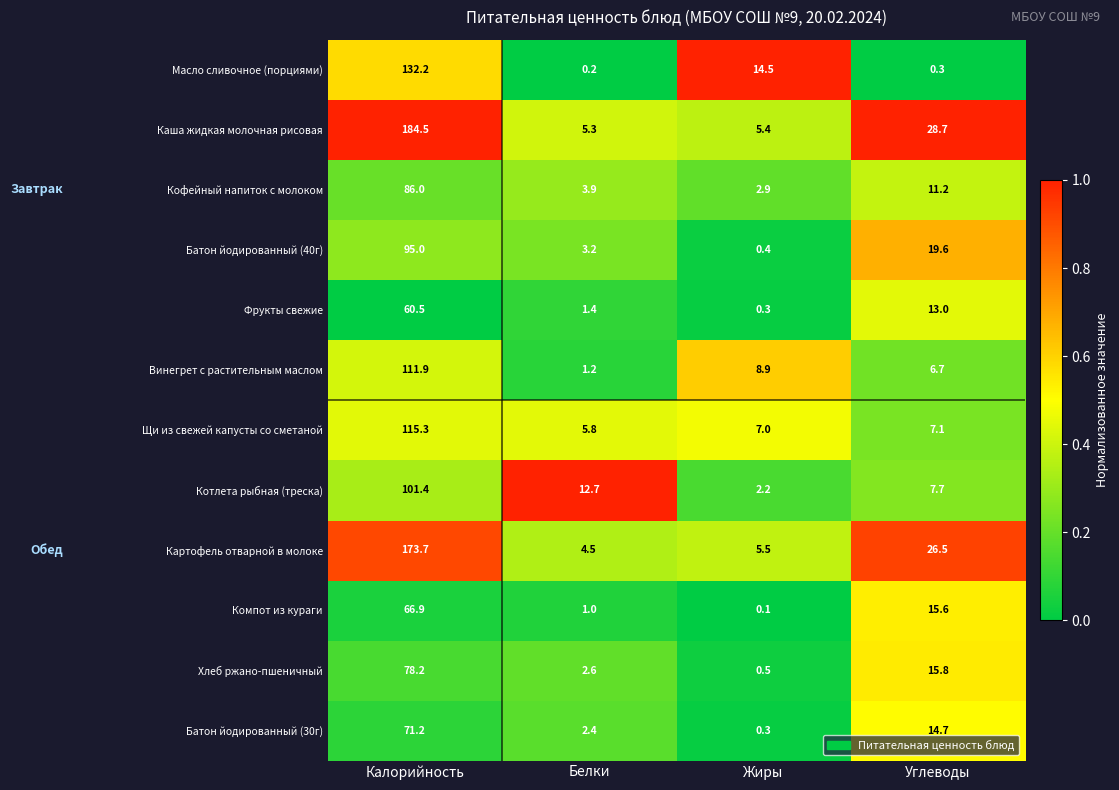

Is it true that Винегрет с растительным маслом equals 1.9 at Белки?

False